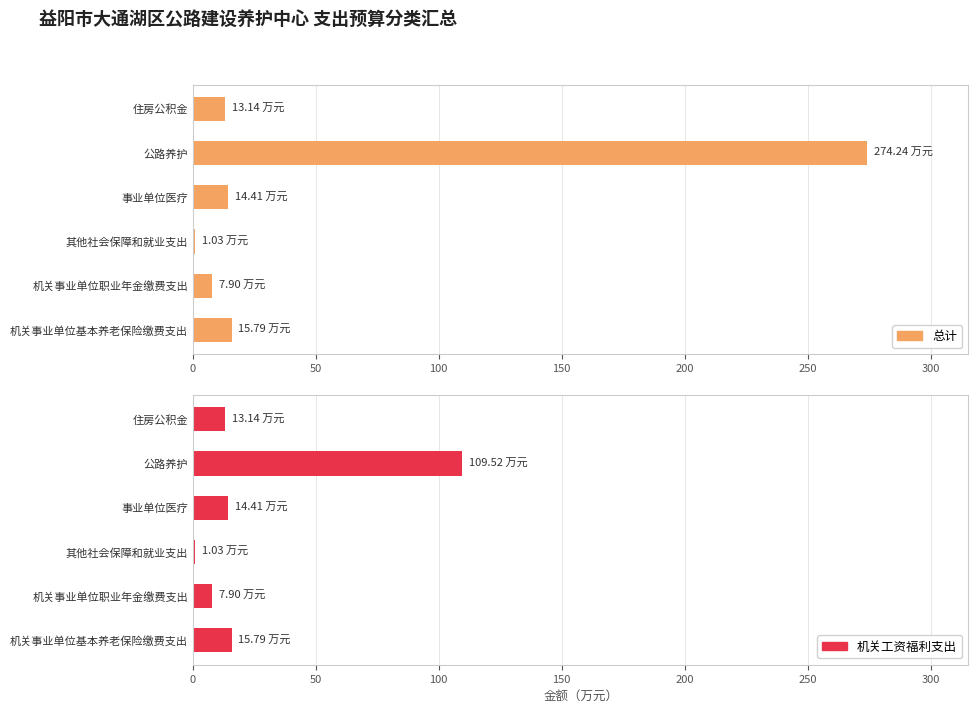

Which label corresponds to the largest value in the chart?

200